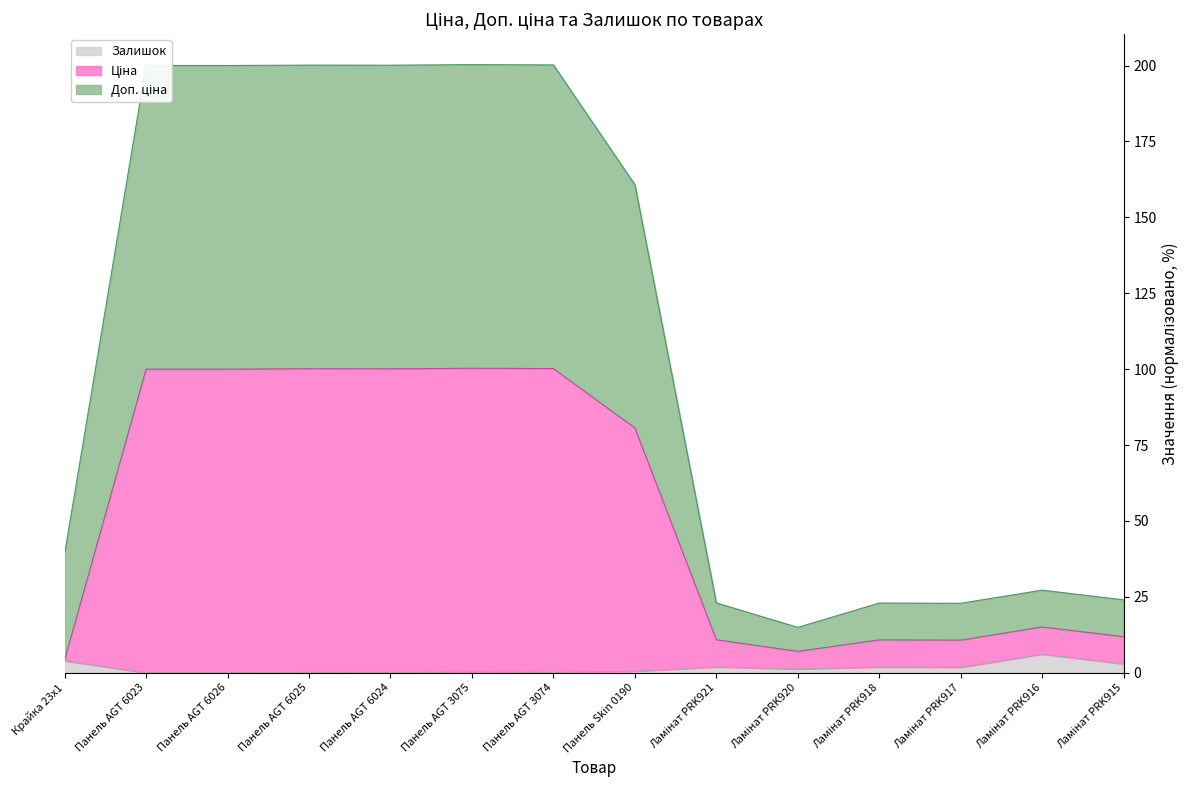

How many interior local peaks does the Ціна series have?

4